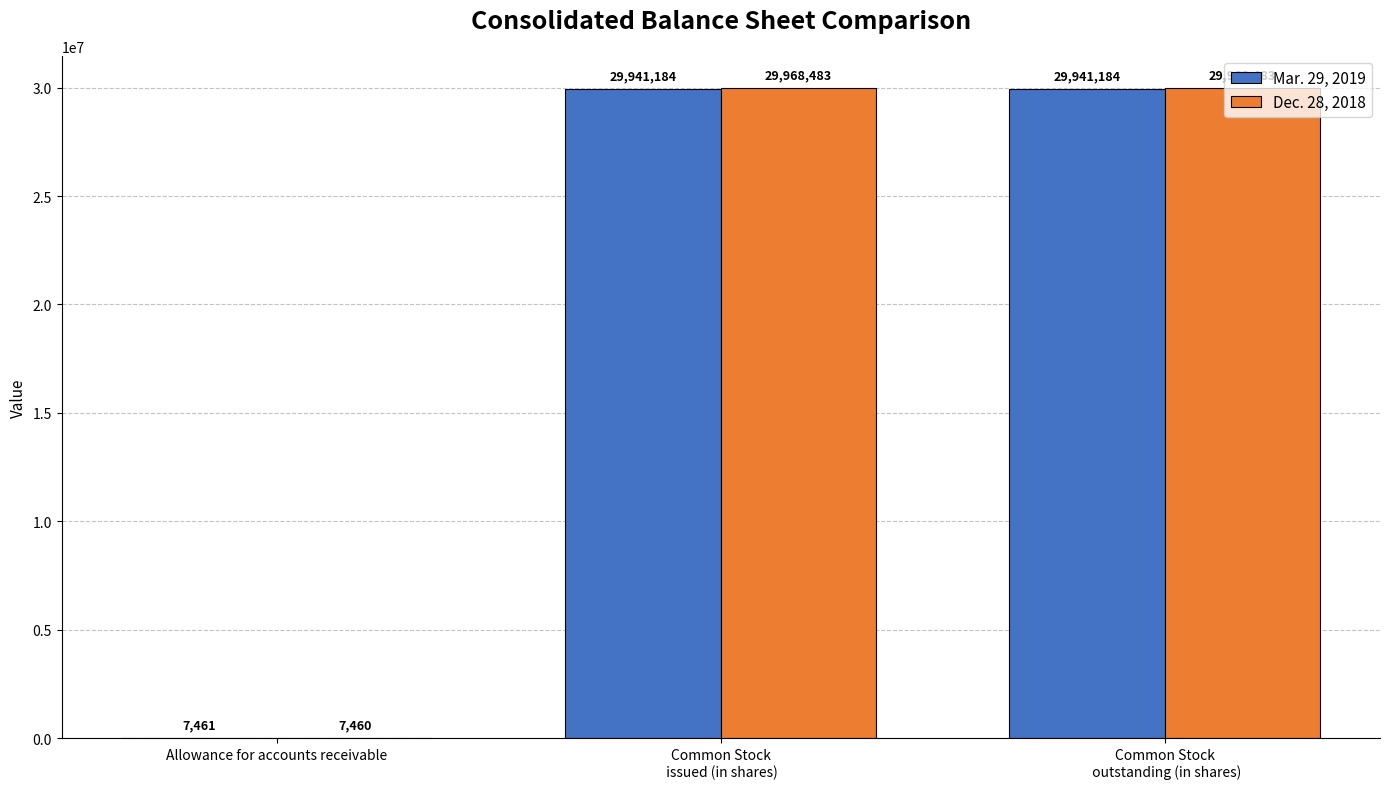

What is the maximum value for Mar. 29, 2019?

29941184